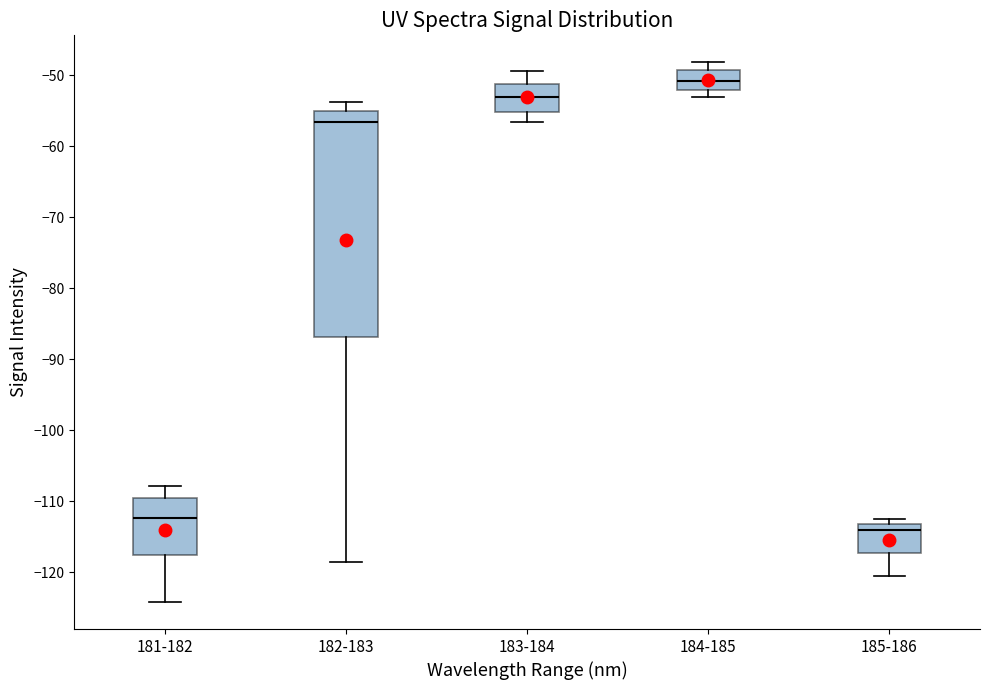

Where does the upper whisker of the box for 183-184 end on the y-axis? The values are not printed on the chart, so give them approximately, as read against the axis.

-49